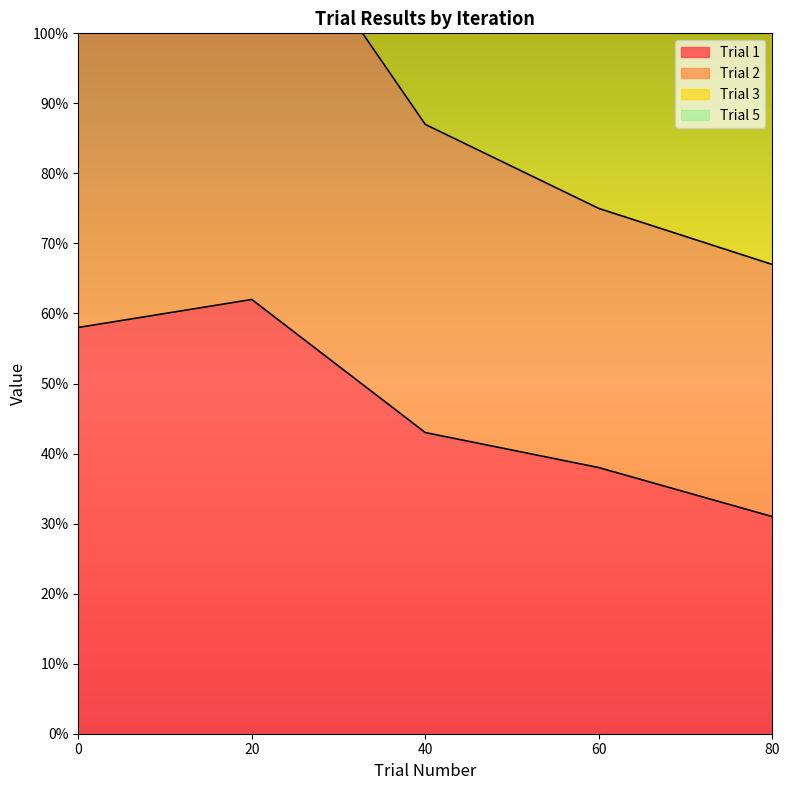

Which series has the widest spread of values?

Trial 2